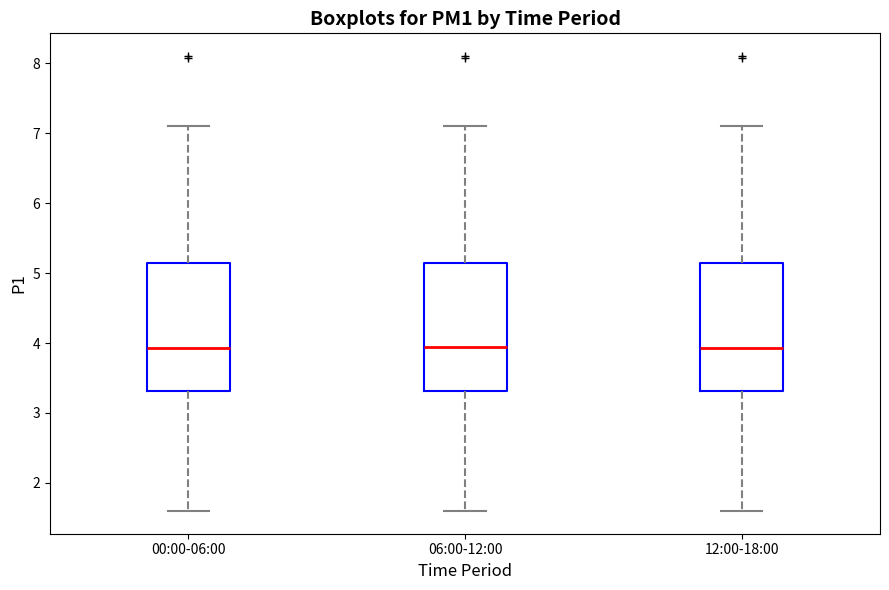

Reading left to right, transcribe this box plot: for each box, give where its median line is, the range the box spans, and where its two whiskers end, as read against the y-axis. The values are not printed on the chart, so give them approximately, as read against the axis.

00:00-06:00: median 3.9, box 3.3 to 5.1, whiskers 1.6 to 7.1
06:00-12:00: median 4.0, box 3.3 to 5.1, whiskers 1.6 to 7.1
12:00-18:00: median 3.9, box 3.3 to 5.1, whiskers 1.6 to 7.1